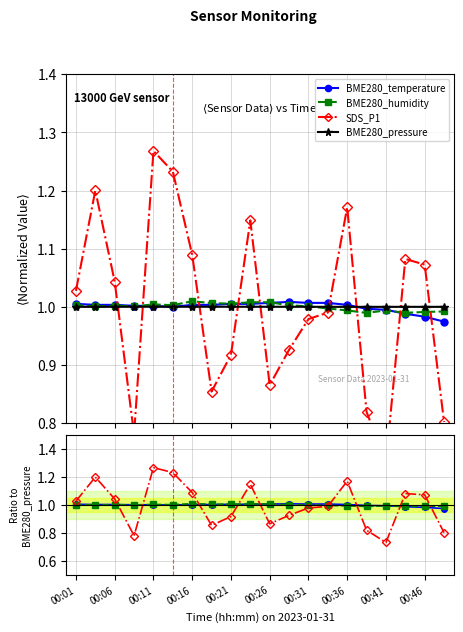

What is the greatest value displayed?

1.3